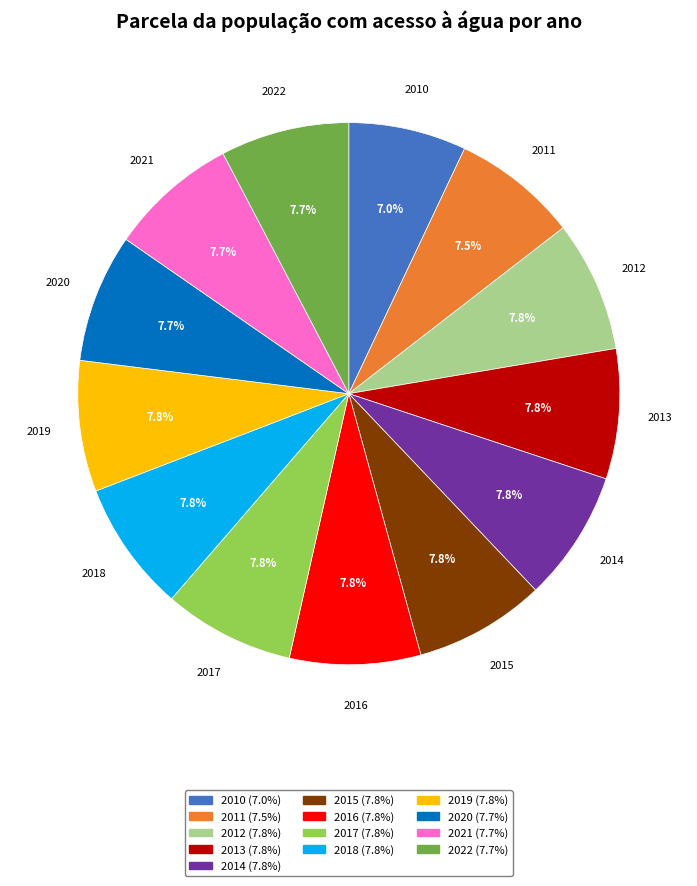

Is there any slice that represents more than half of the pie?

No